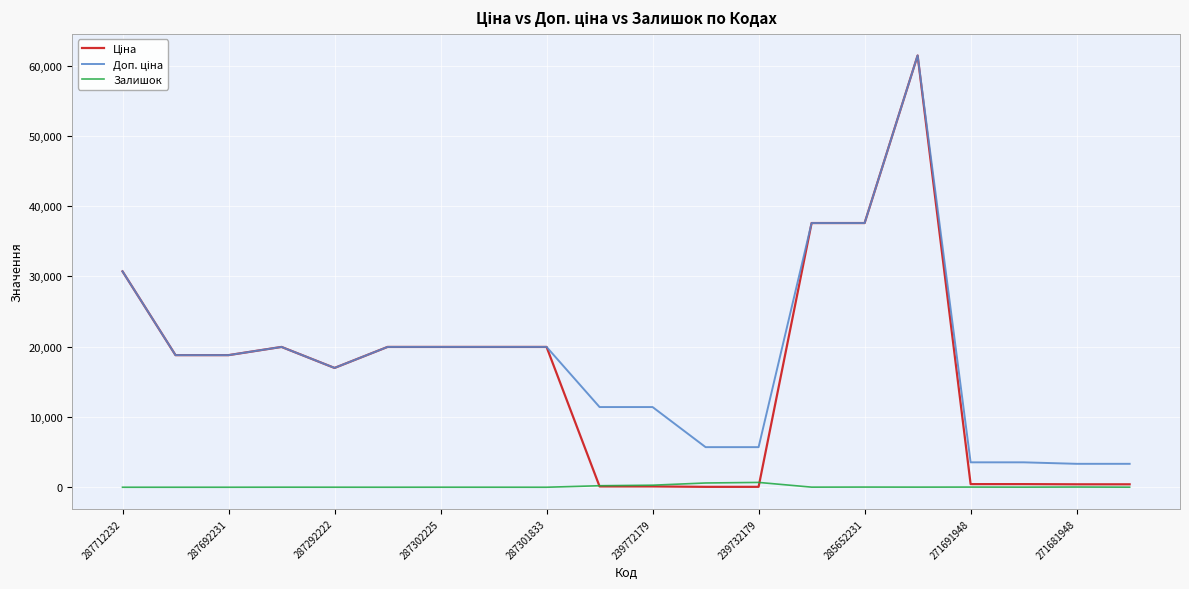

What is the greatest value displayed?

61434.3